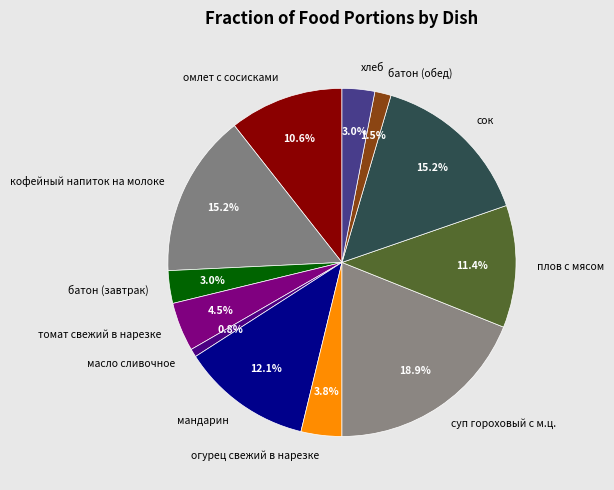

Is плов с мясом the majority of the pie?

No